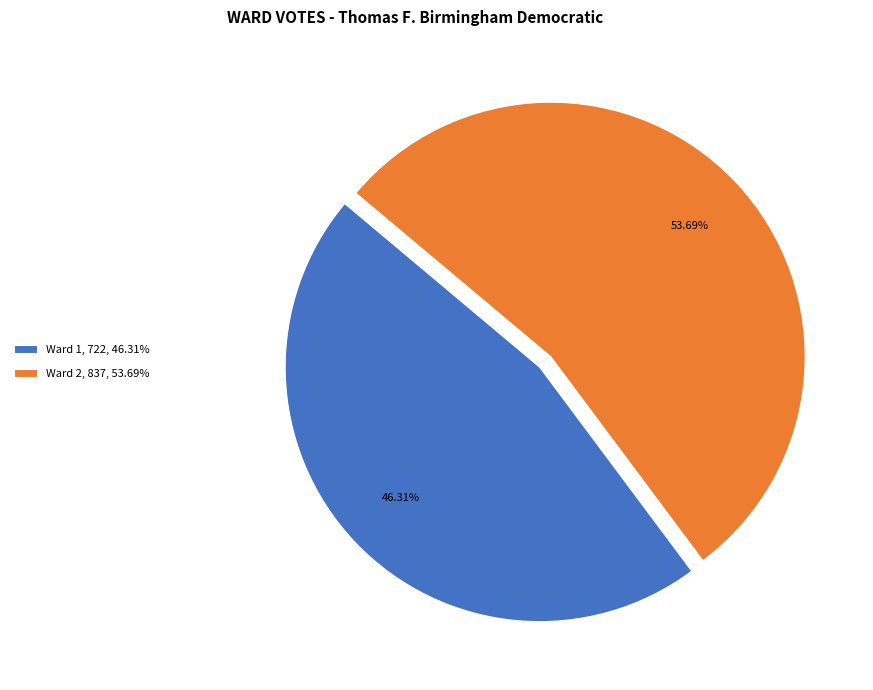

Between Ward 2 and Ward 1, which is larger?

Ward 2